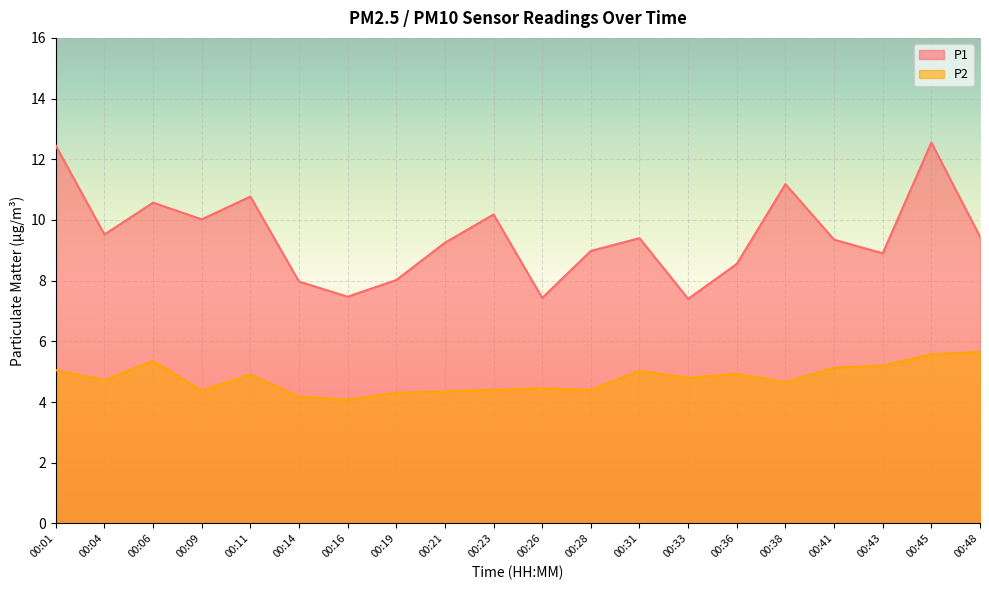

Which series has the largest total across all categories?

P1